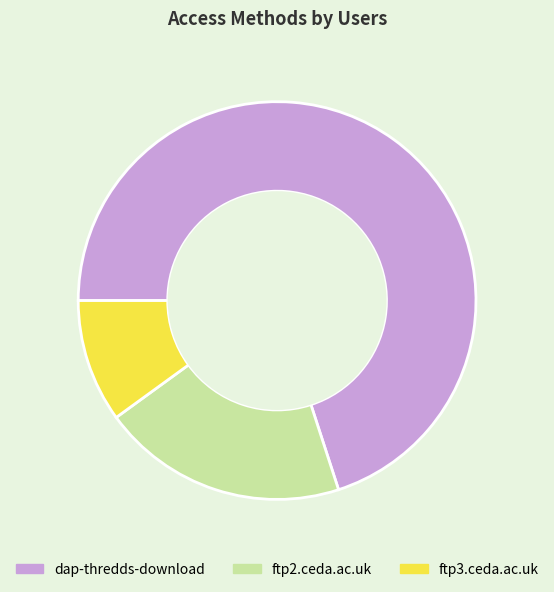

How many segments does this pie chart have?

3